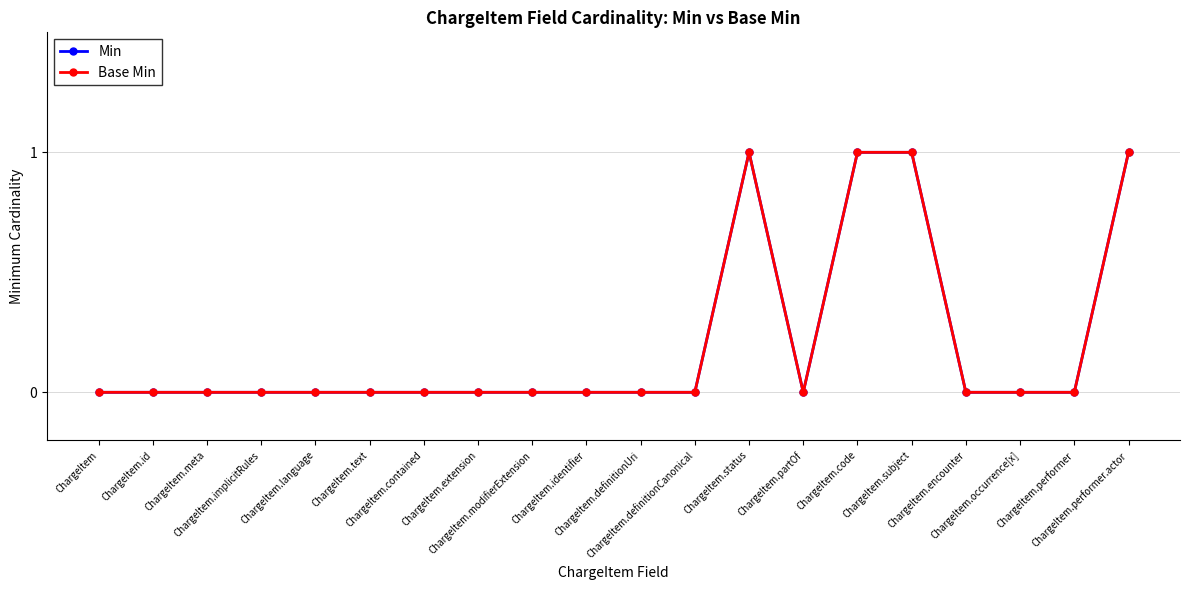

Does the chart have visible grid lines?

Yes